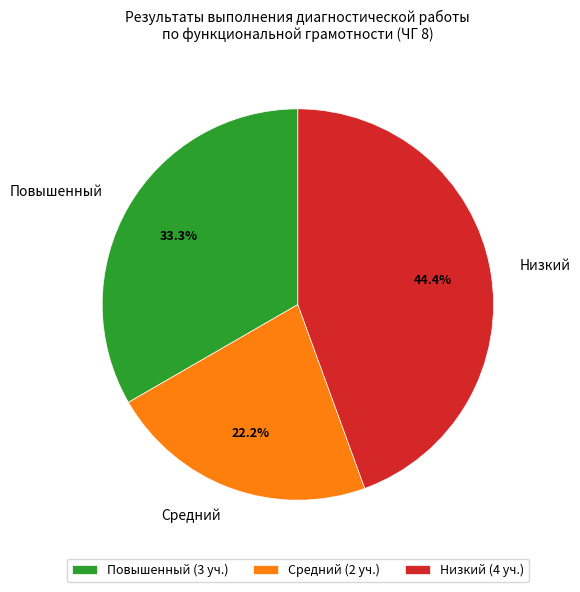

Which has a higher value, Низкий or Повышенный?

Низкий